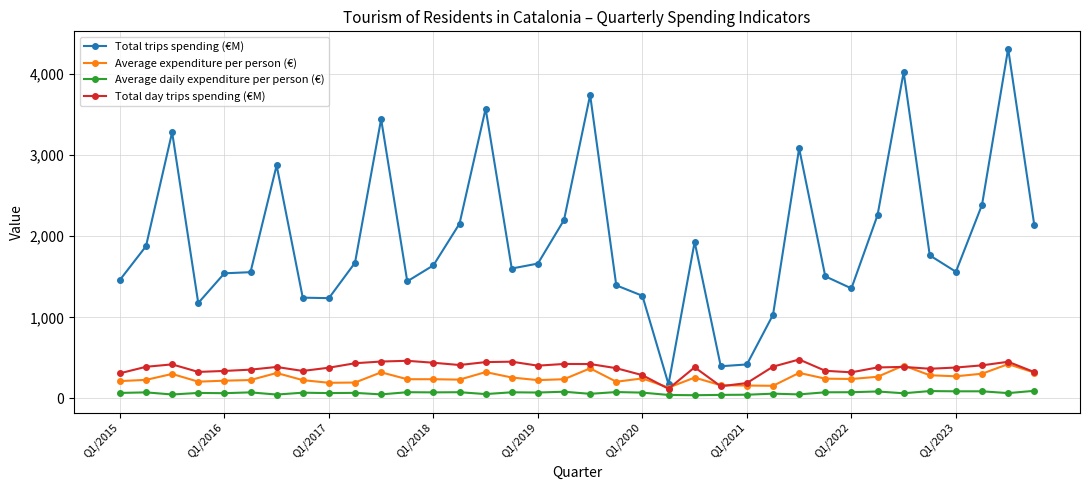

At how many categories does at least one series exceed 3649?

3